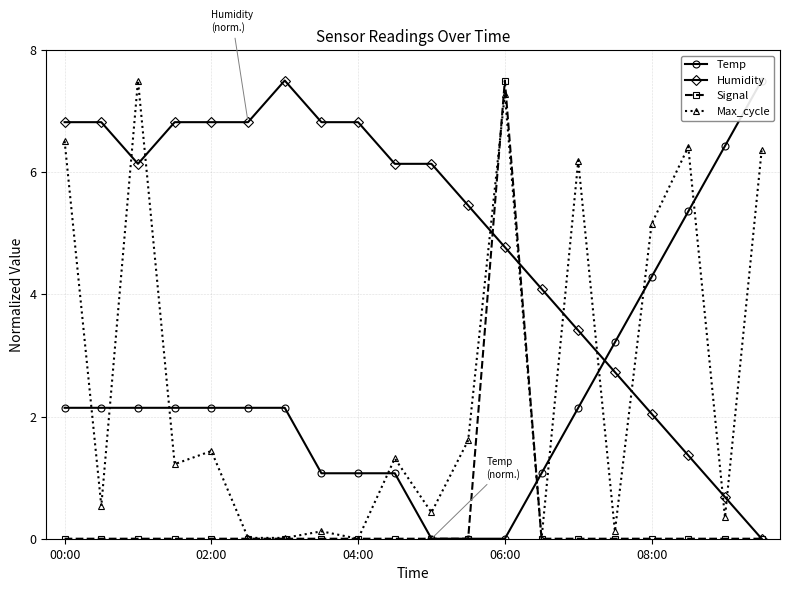

How many values in the Max_cycle series exceed 1?

11